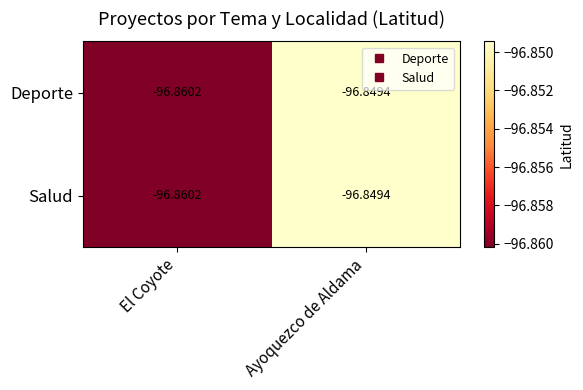

Which label corresponds to the smallest value in the chart?

El Coyote